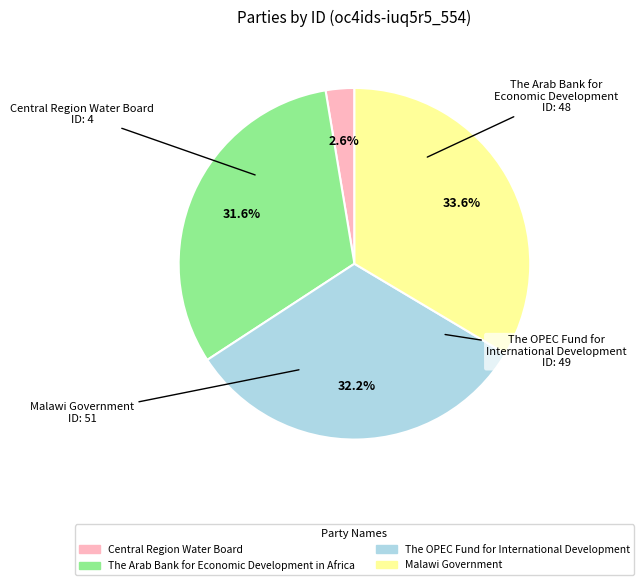

How much of the chart is everything except The Arab Bank for Economic Development in Africa?

68.4%